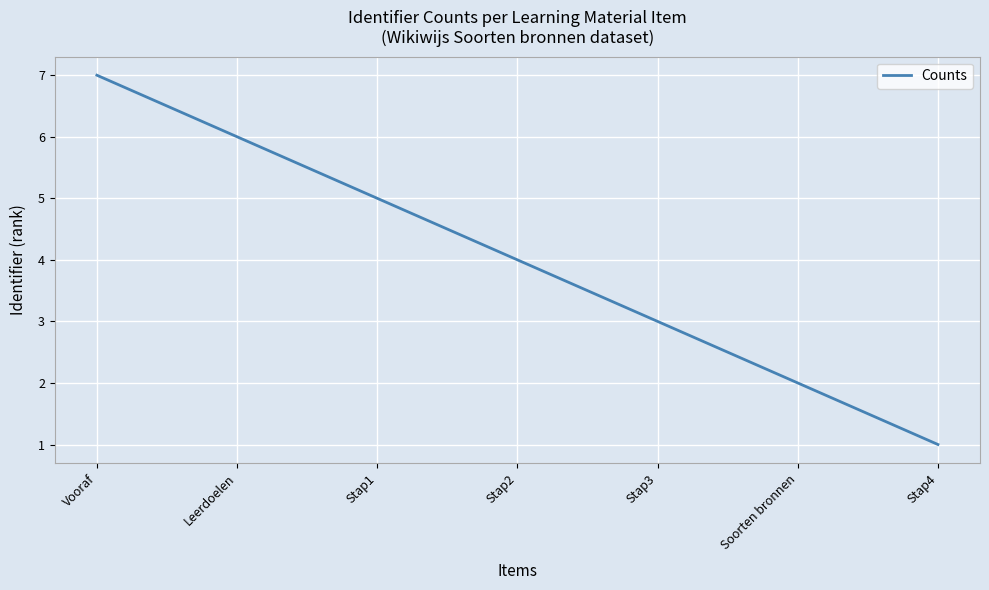

What is the difference between the values at Vooraf and Stap3?

4